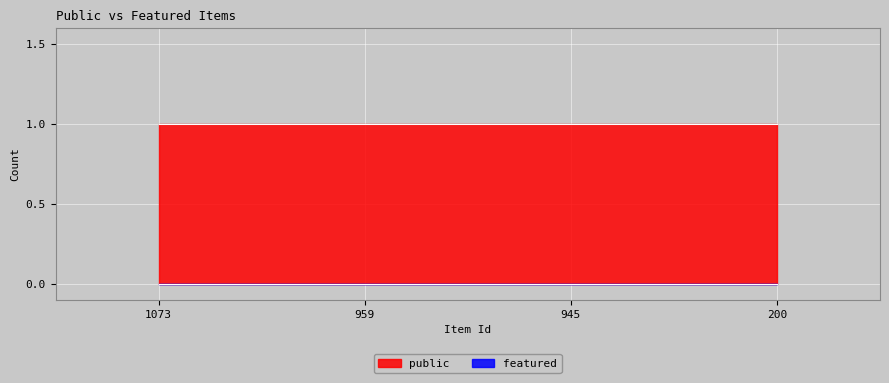

Which series has the widest spread of values?

public